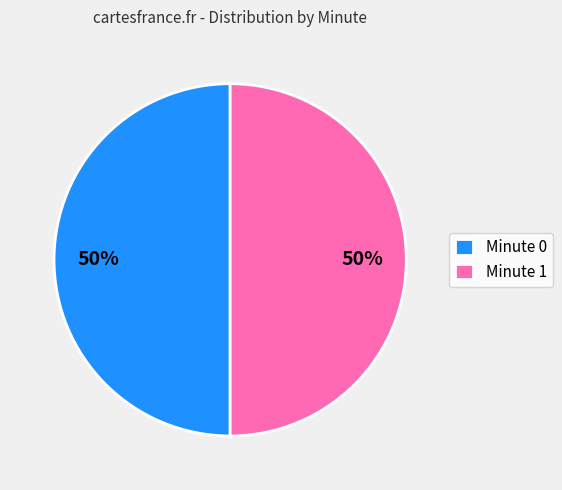

Combined, do Minute 0 and Minute 1 account for over 50%?

Yes